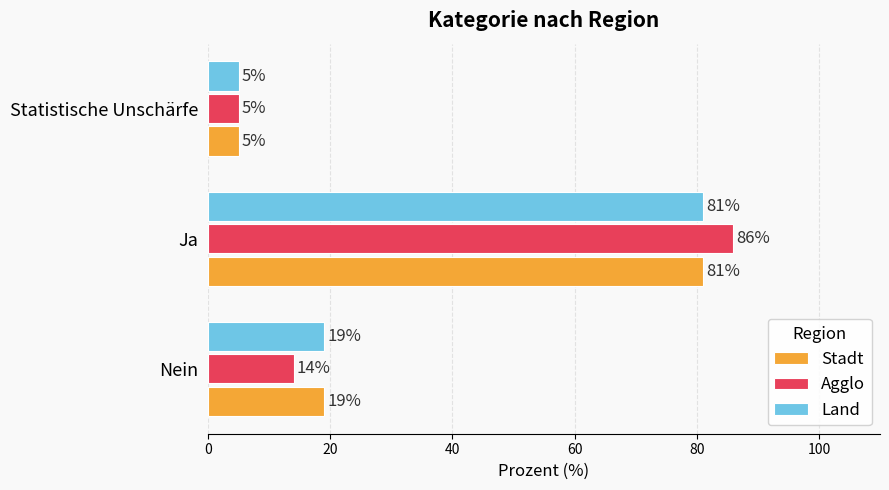

What are all the series names shown in the legend?

Stadt, Agglo, Land